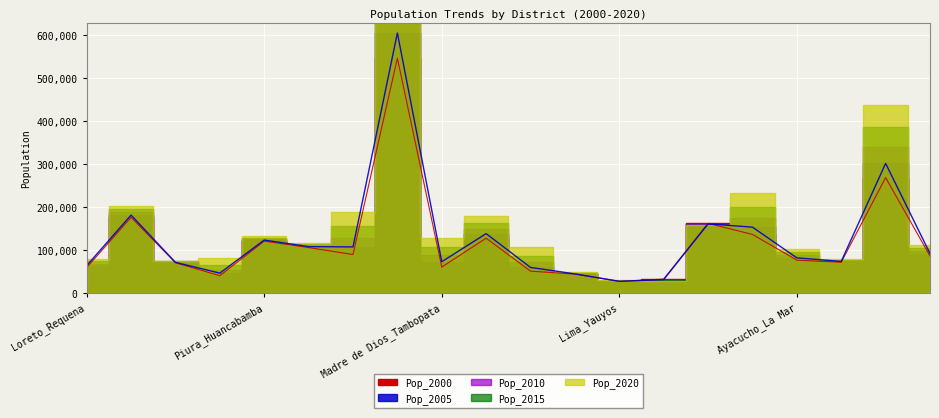

Which series ends up on top after the final intersection of Pop_2005 and Pop_2020?

Pop_2020